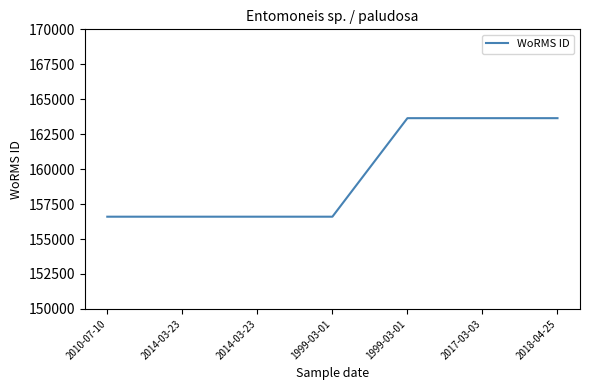

How many lines are shown in the chart?

1